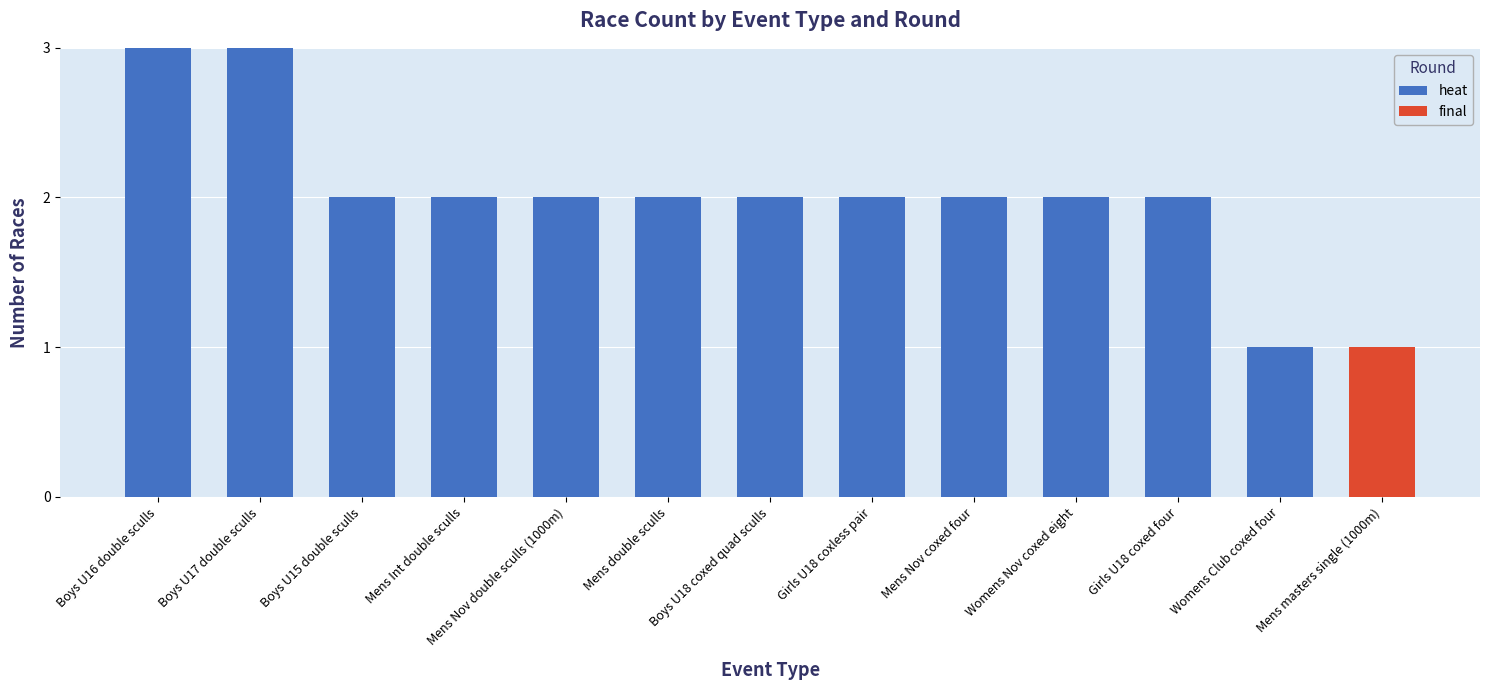

What is the sum of all heat values?

25